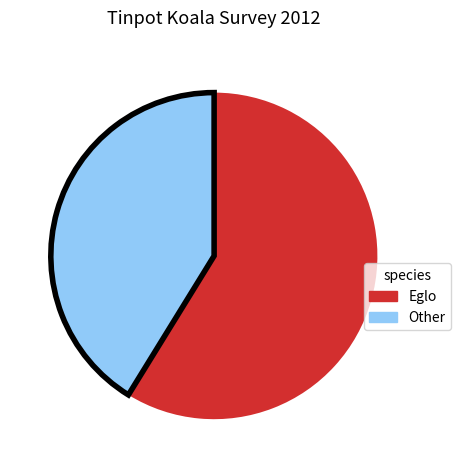

Is there a majority slice in this chart?

Yes